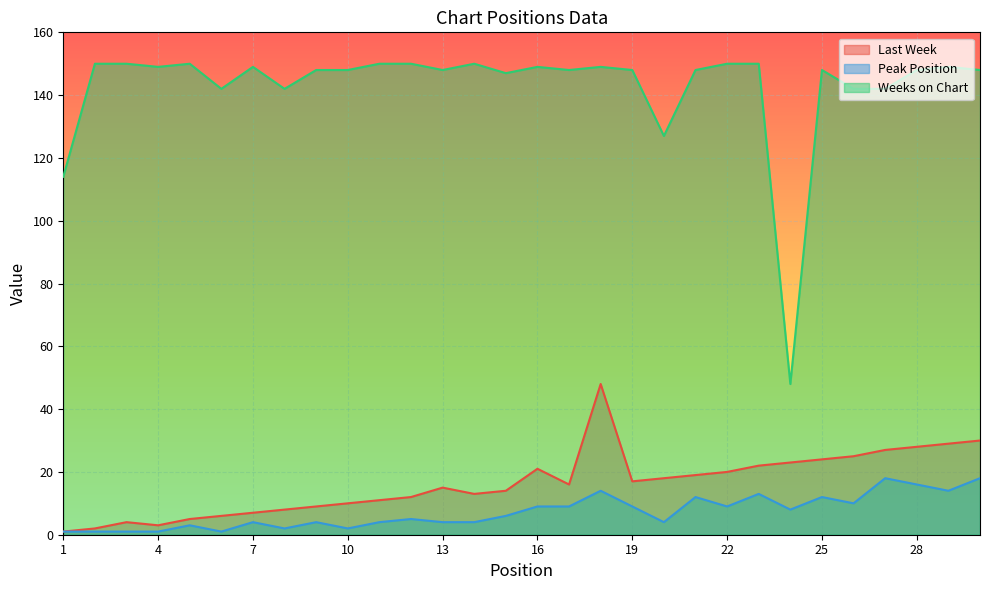

The Peak Position series shows 8 at 25. True or false?

False